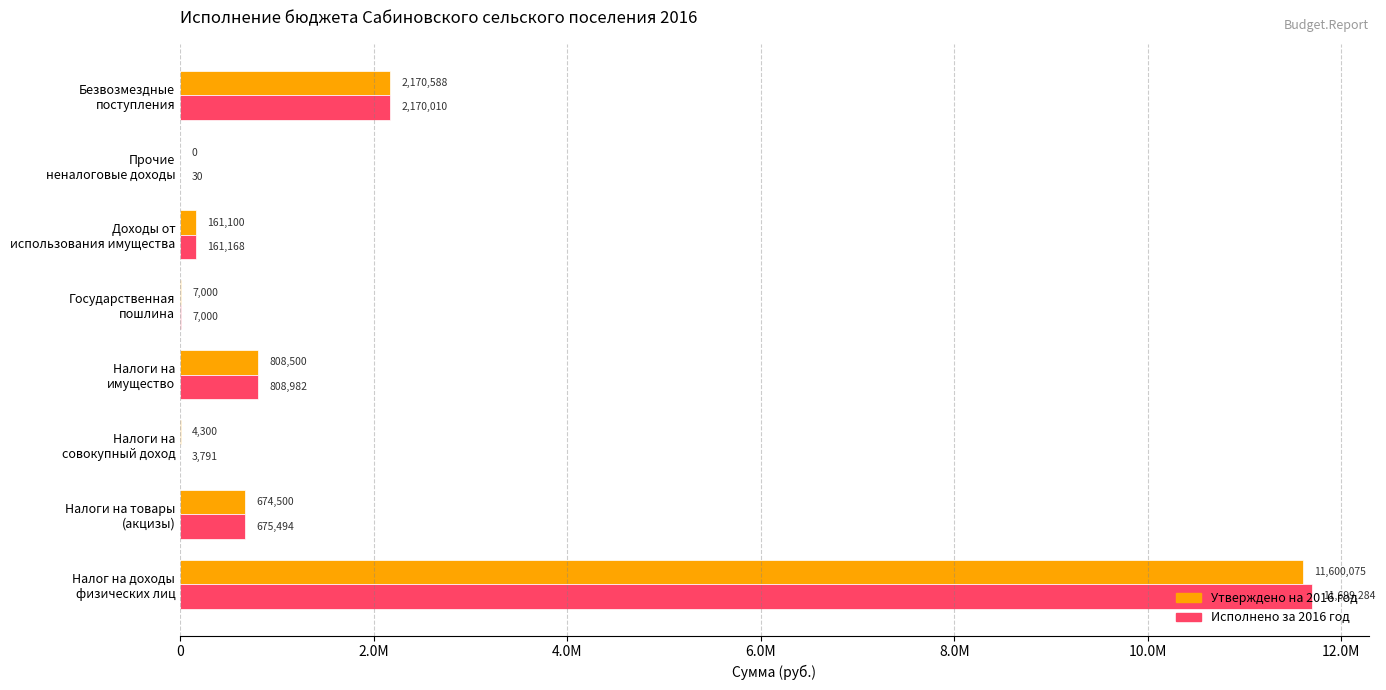

What is the sum of all Утверждено на 2016 год values?

15426062.5